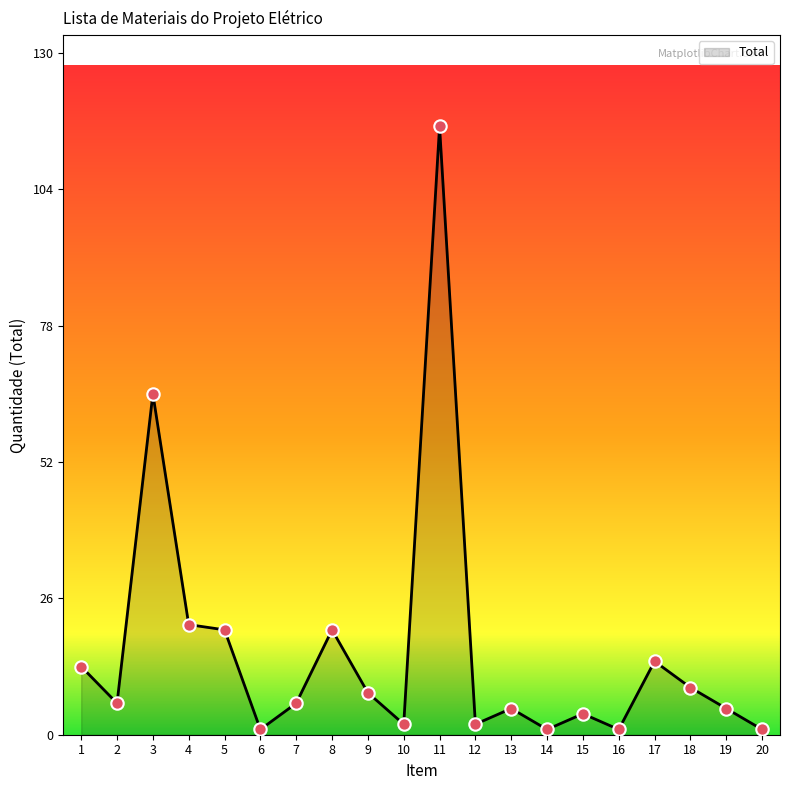

What is the change in value from 8 to 18?

-11